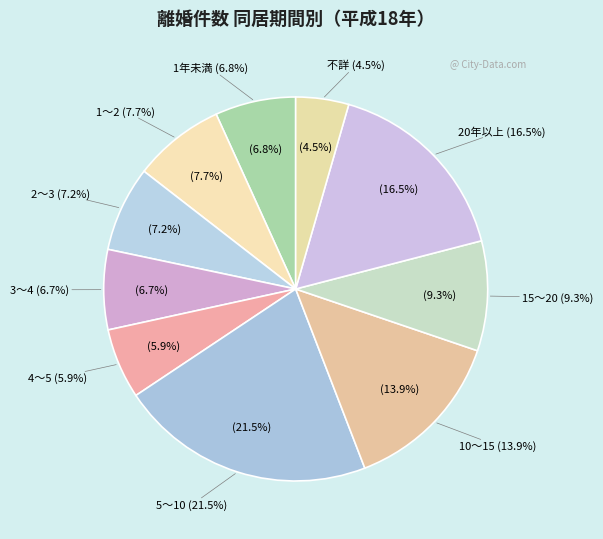

What portion of the pie excludes 2～3?

92.8%